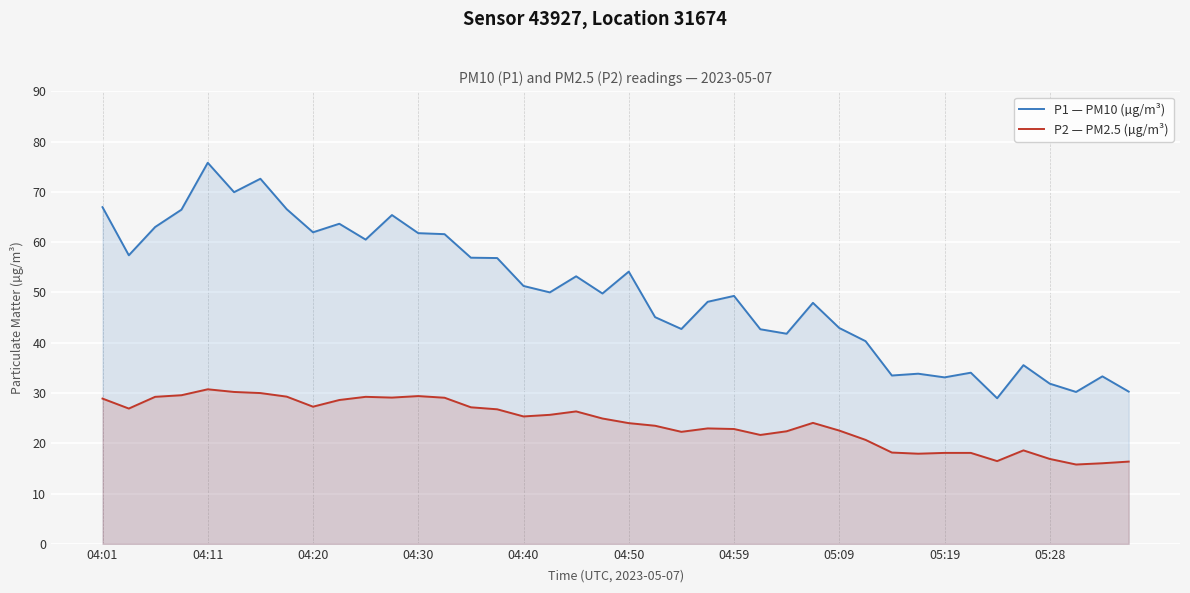

What is the minimum value shown in the chart?

15.8